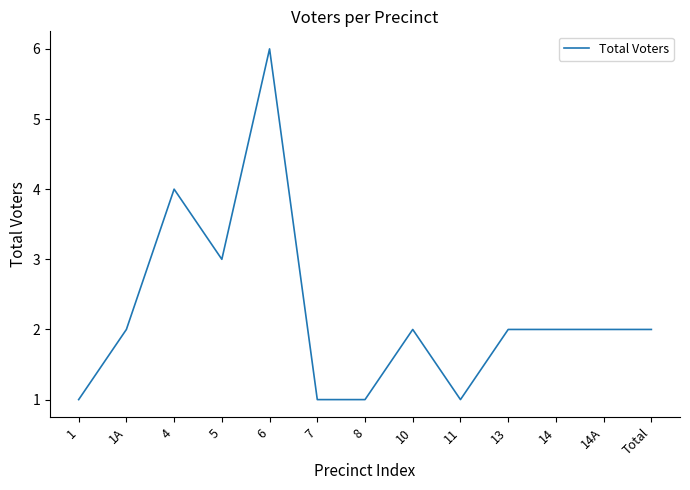

Approximately how many times larger is the value at 1A compared to Total?

1.0